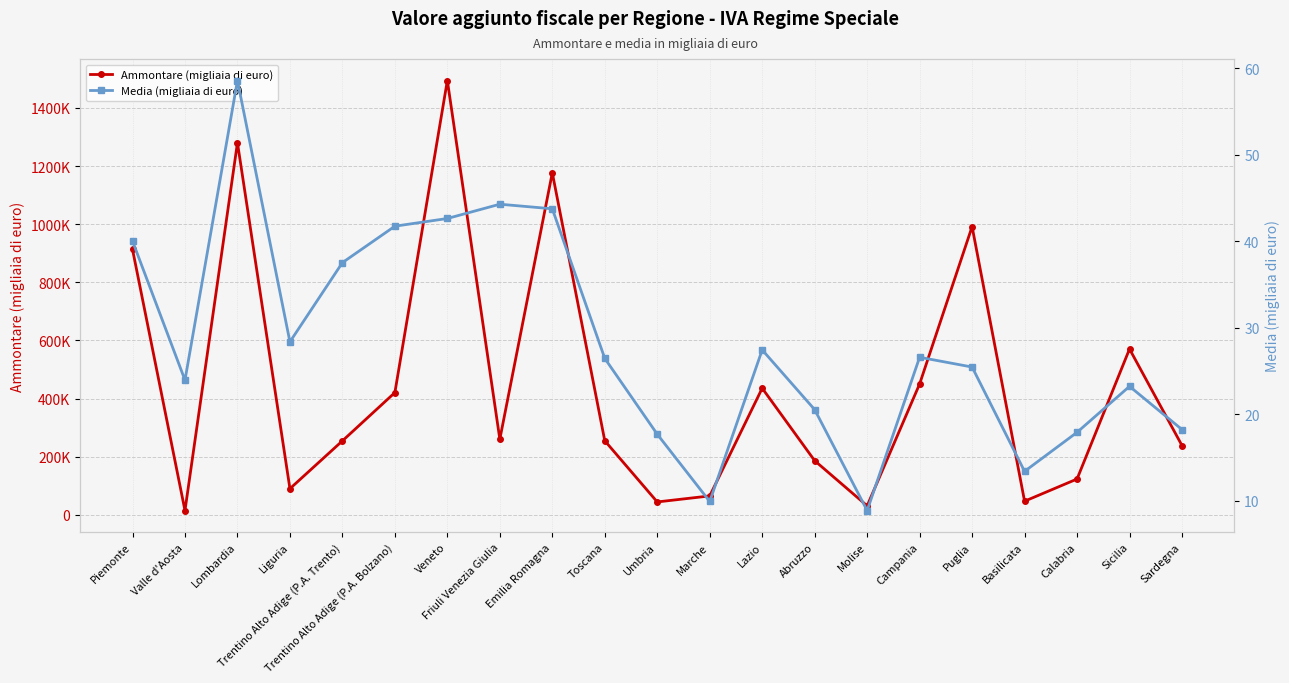

At which category is the sum across all series the highest?

Veneto